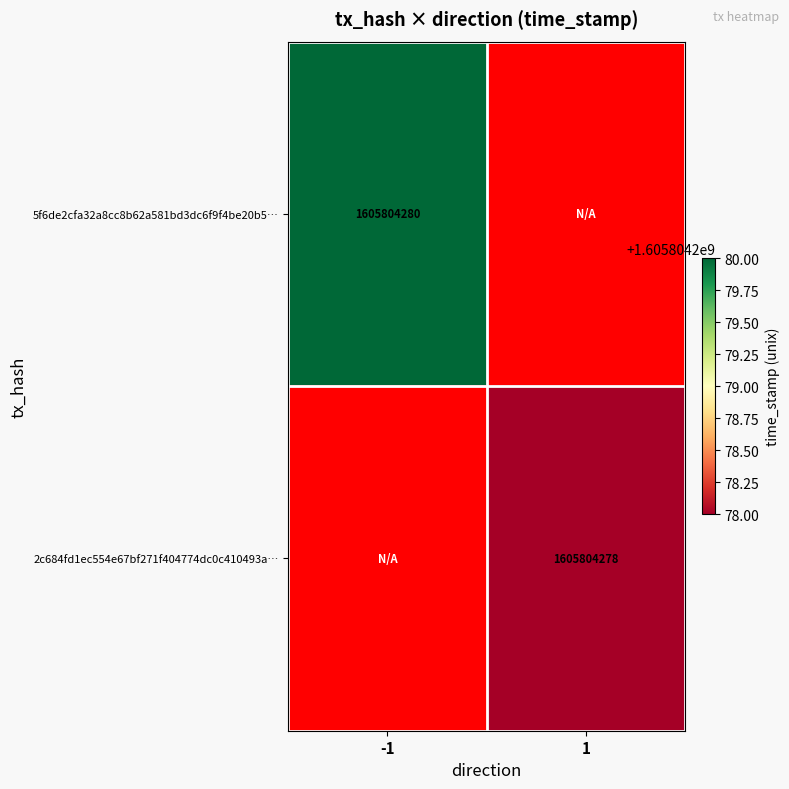

List the series in order of their overall mean, lowest first.

2c684fd1ec554e67bf271f404774dc0c410493a, 5f6de2cfa32a8cc8b62a581bd3dc6f9f4be20b5